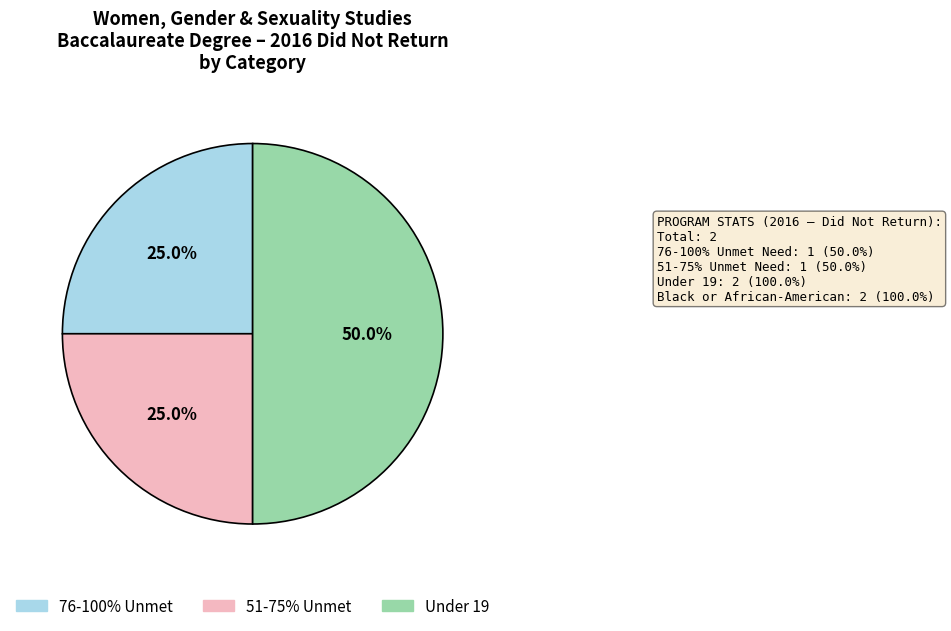

Which slice is the largest?

Under 19